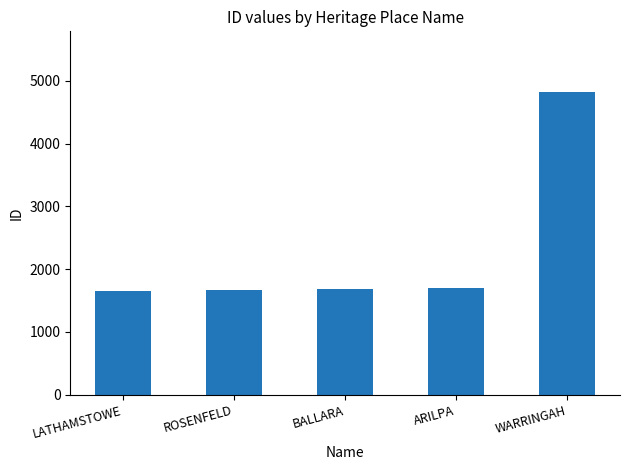

What is the ratio of the value at BALLARA to the value at WARRINGAH?

0.3